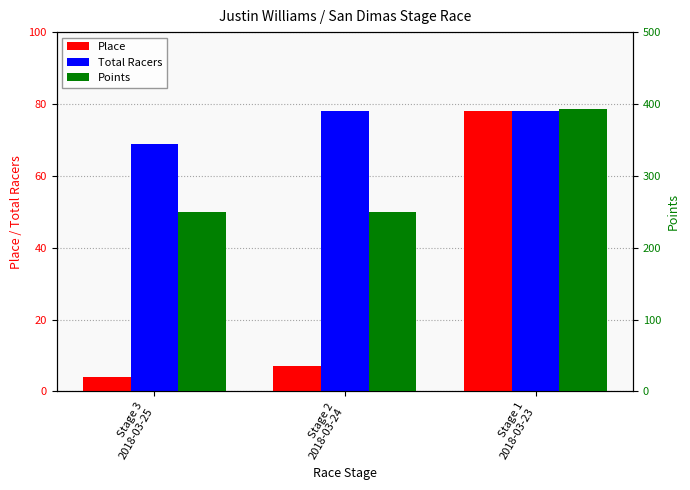

What is the difference between the maximum and minimum values in the Total Racers series?

9.0